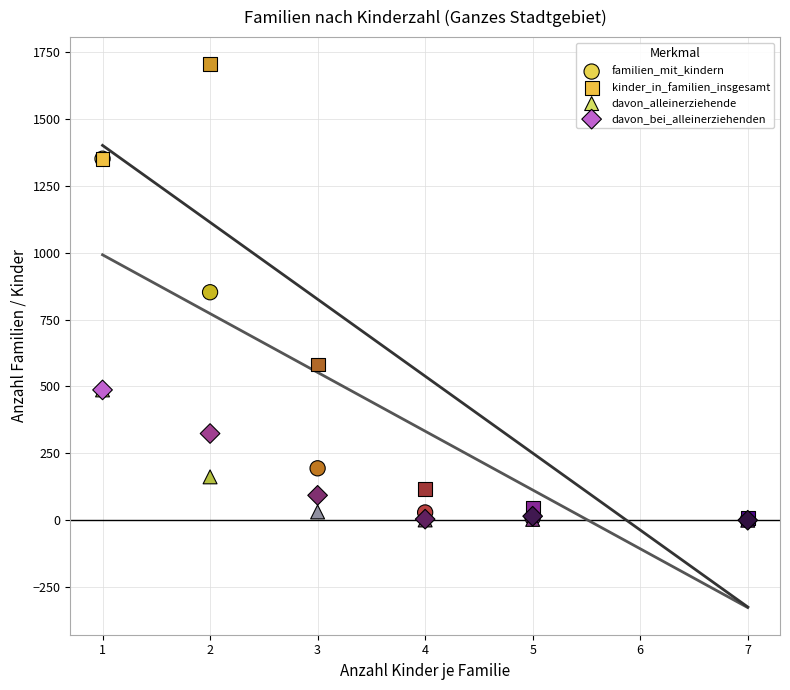

What are all the series names shown in the legend?

familien_mit_kindern, kinder_in_familien_insgesamt, davon_alleinerziehende, davon_bei_alleinerziehenden